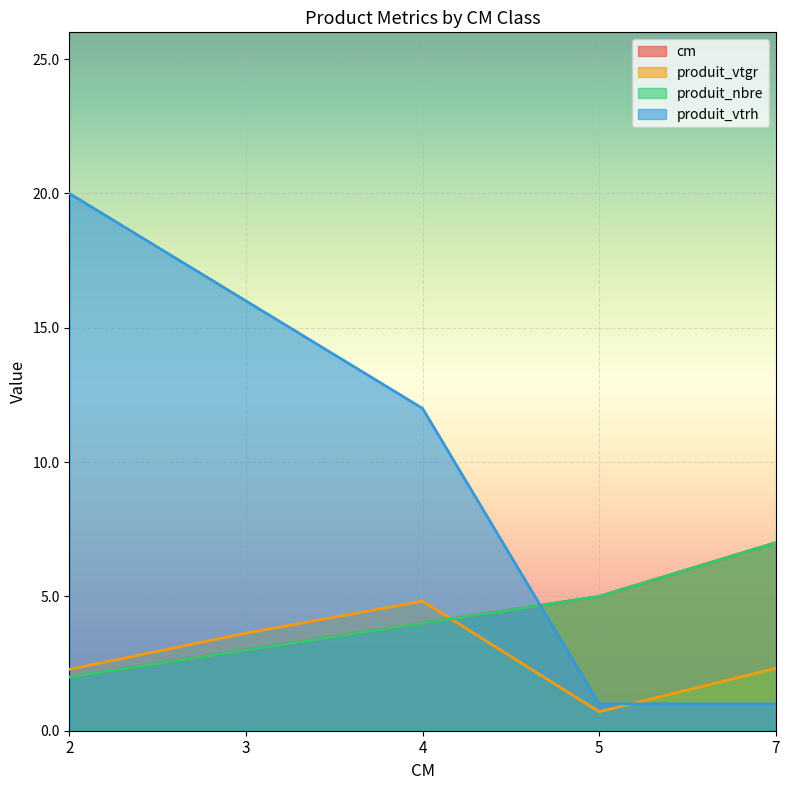

Between 2 and 7, which is larger?

7